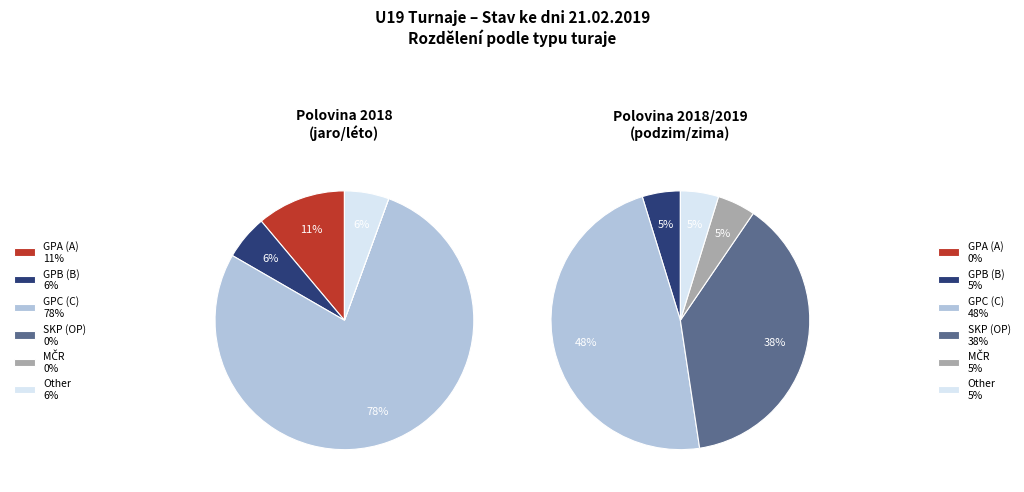

Approximately how many times larger is the value at B compared to SKP?

0.1